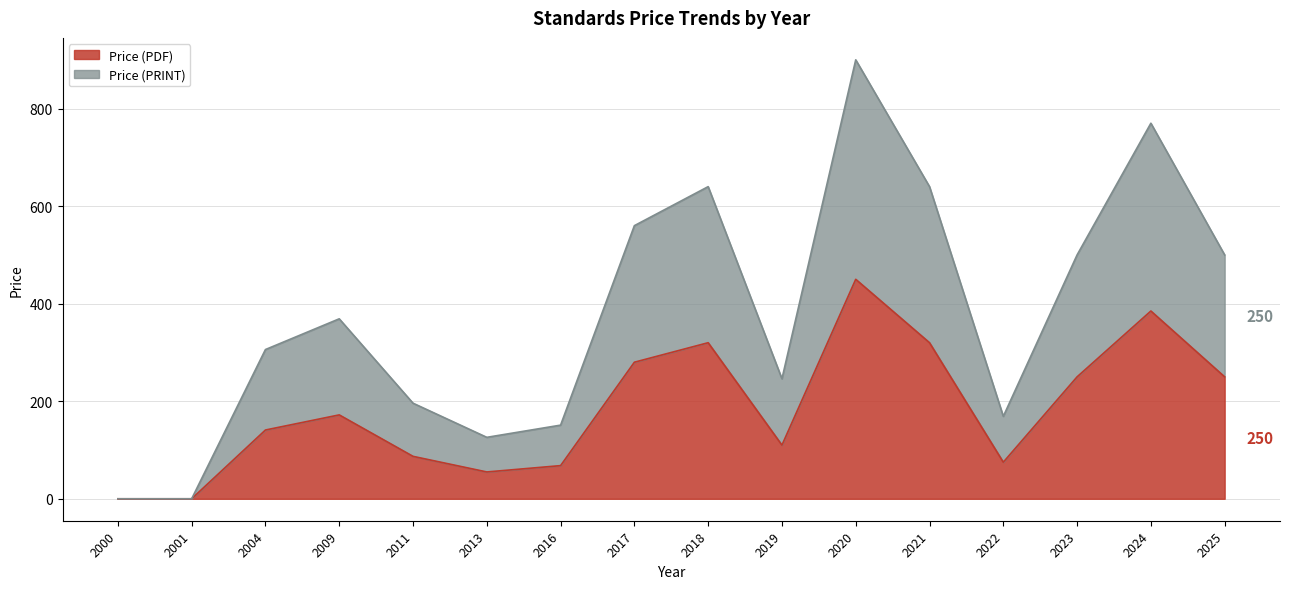

Where is the first local maximum for Price (PDF)?

2009